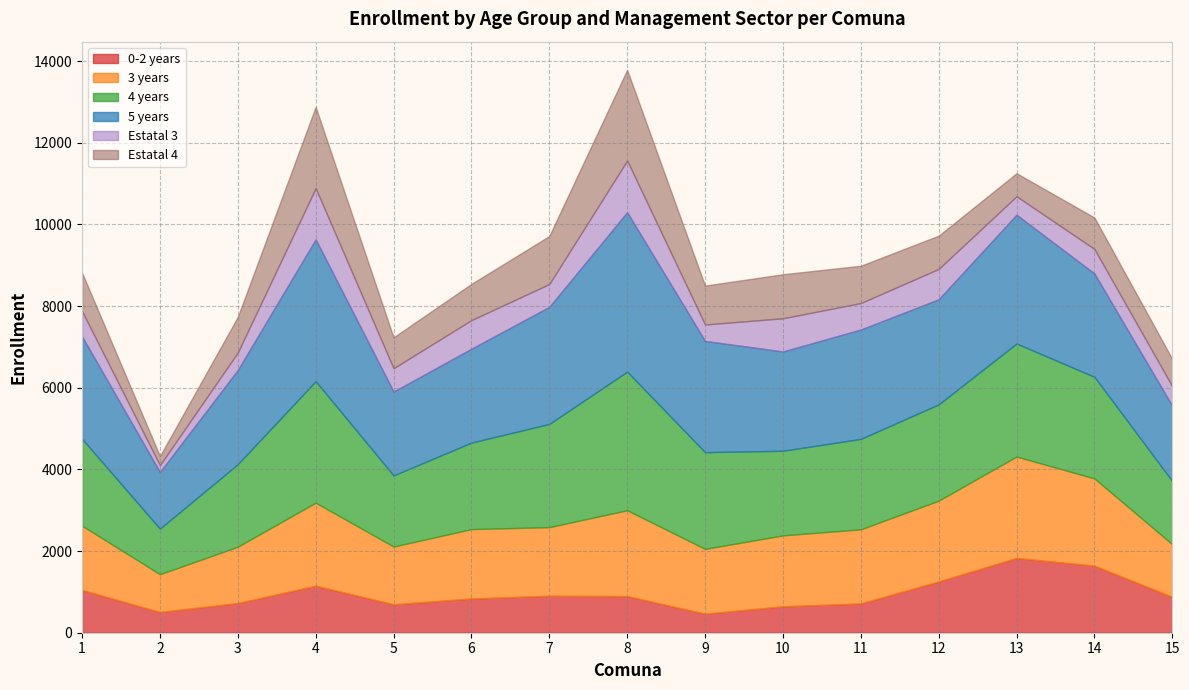

At which label does Estatal 4 first exceed 887?

1